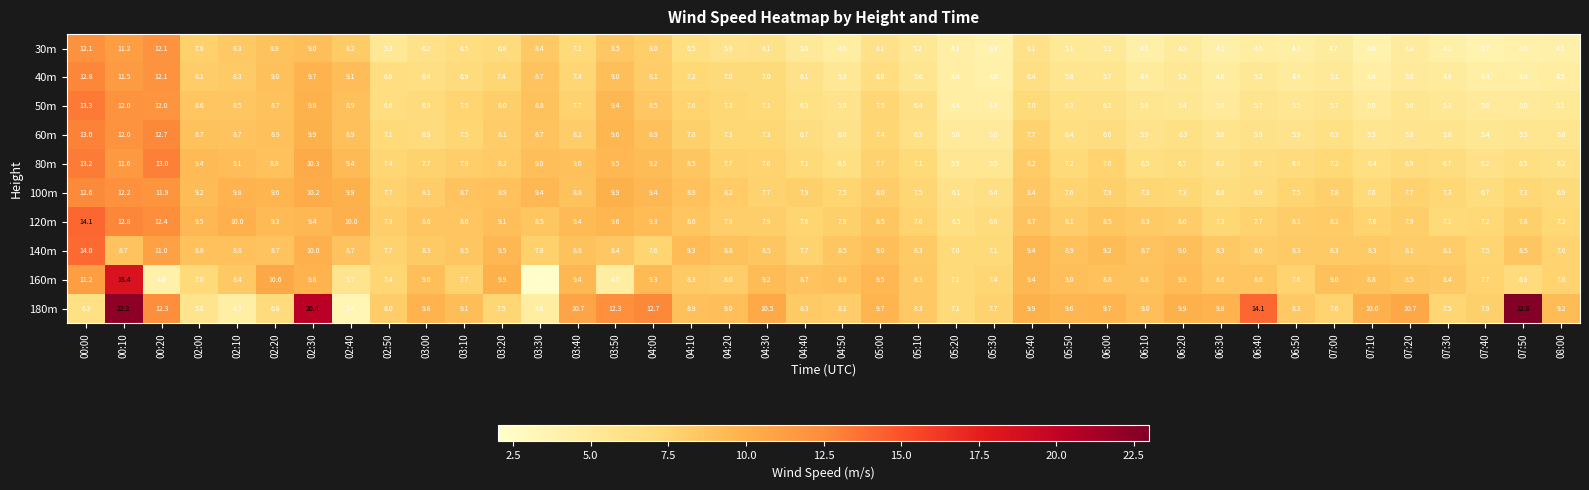

Where does the 60m series first go above 7?

00:00